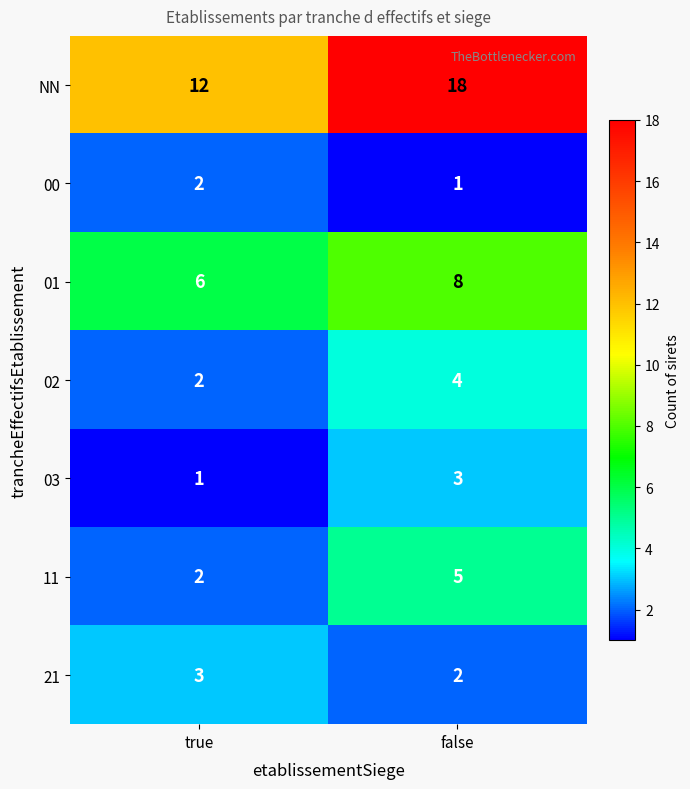

What is the difference between the highest and lowest values at true?

11